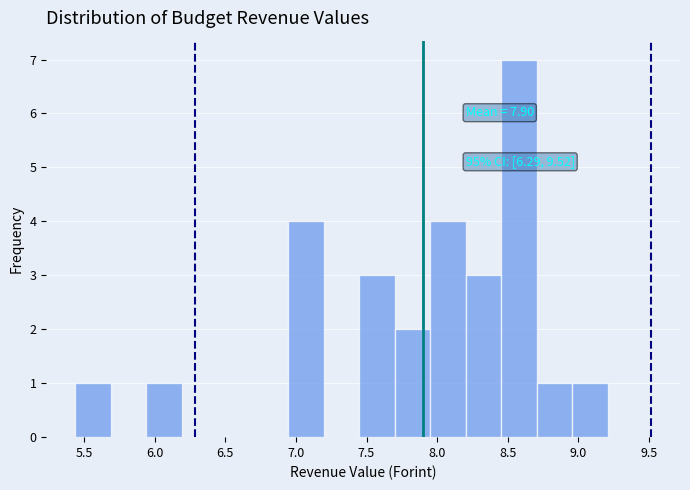

Over which range of the x-axis is the bar tallest?

8.45 to 8.70